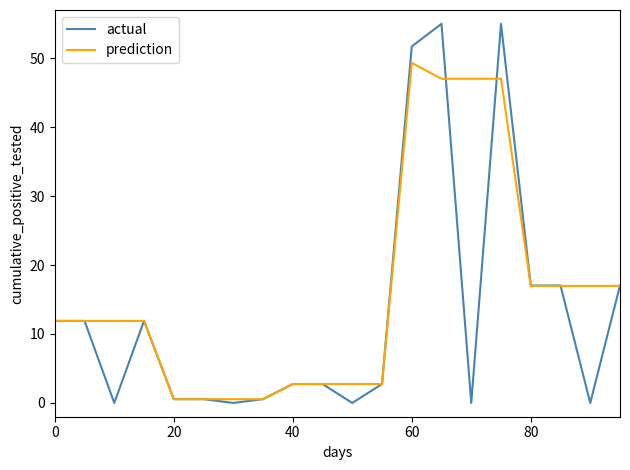

Rank the series by their average value, from highest to lowest.

prediction, actual